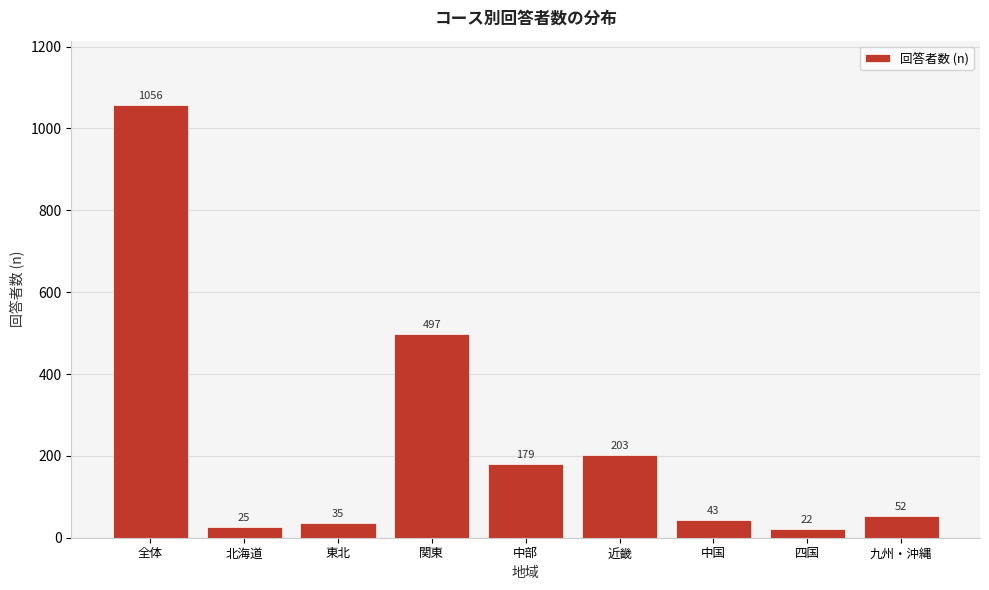

Reading left to right, extract all data points from this chart.

1056	25	35	497	179	203	43	22	52